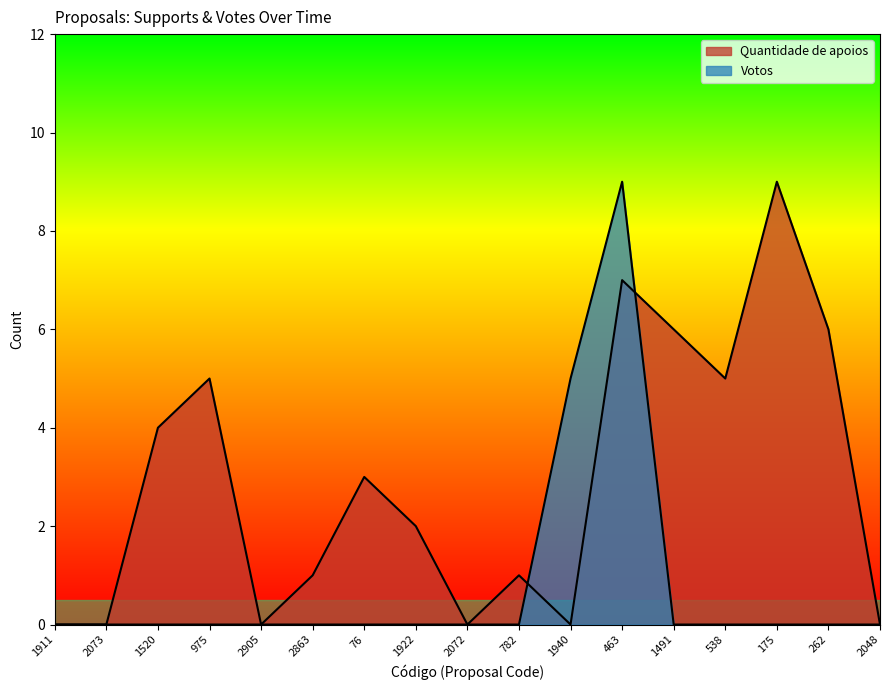

What is the difference between the Quantidade de apoios values at 1520 and 262?

2